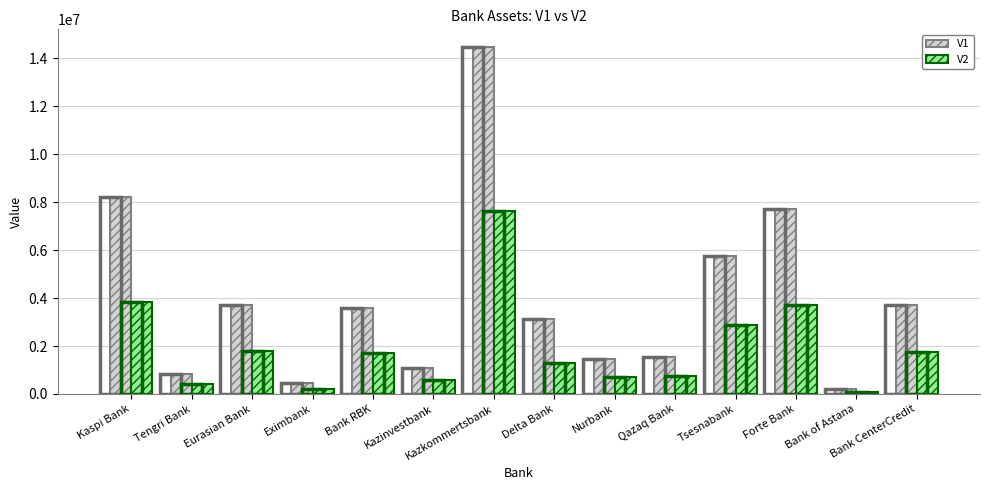

The V1 series shows 7701238.9 at Forte Bank. True or false?

True